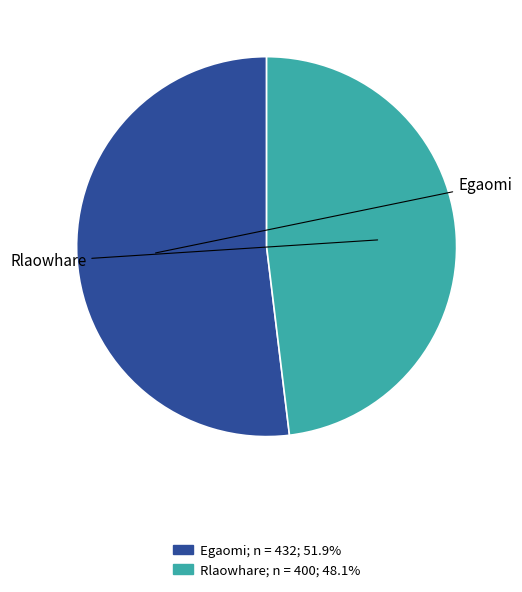

Which category has the smallest portion of the pie?

Rlaowhare